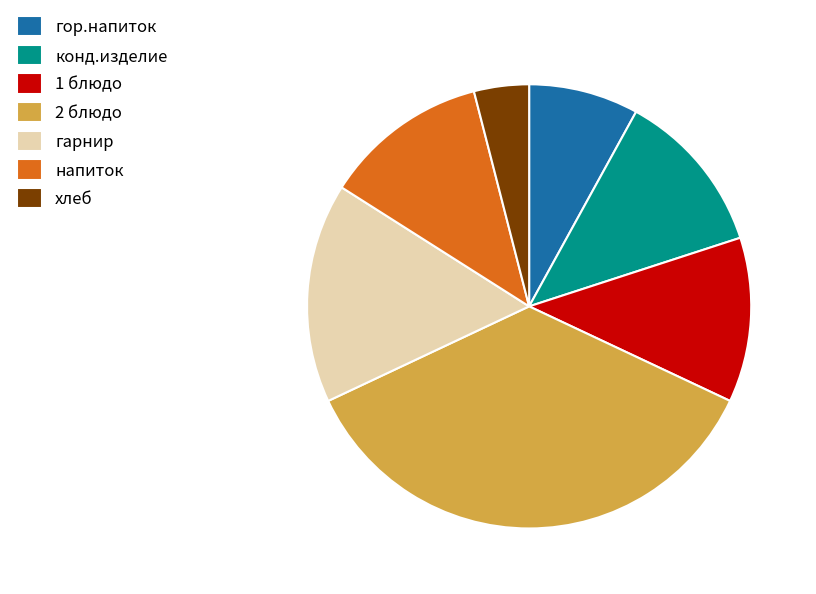

What is the largest slice in the pie chart?

2 блюдо